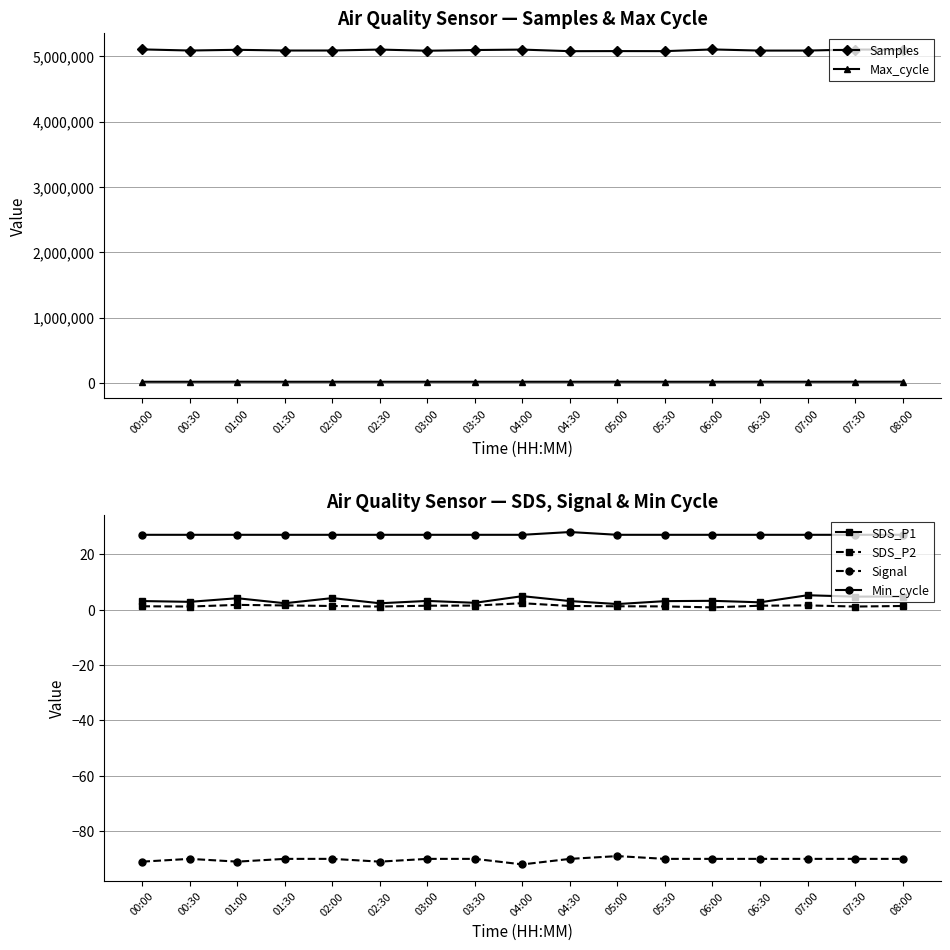

At which category does the chart reach its peak across all series?

00:00